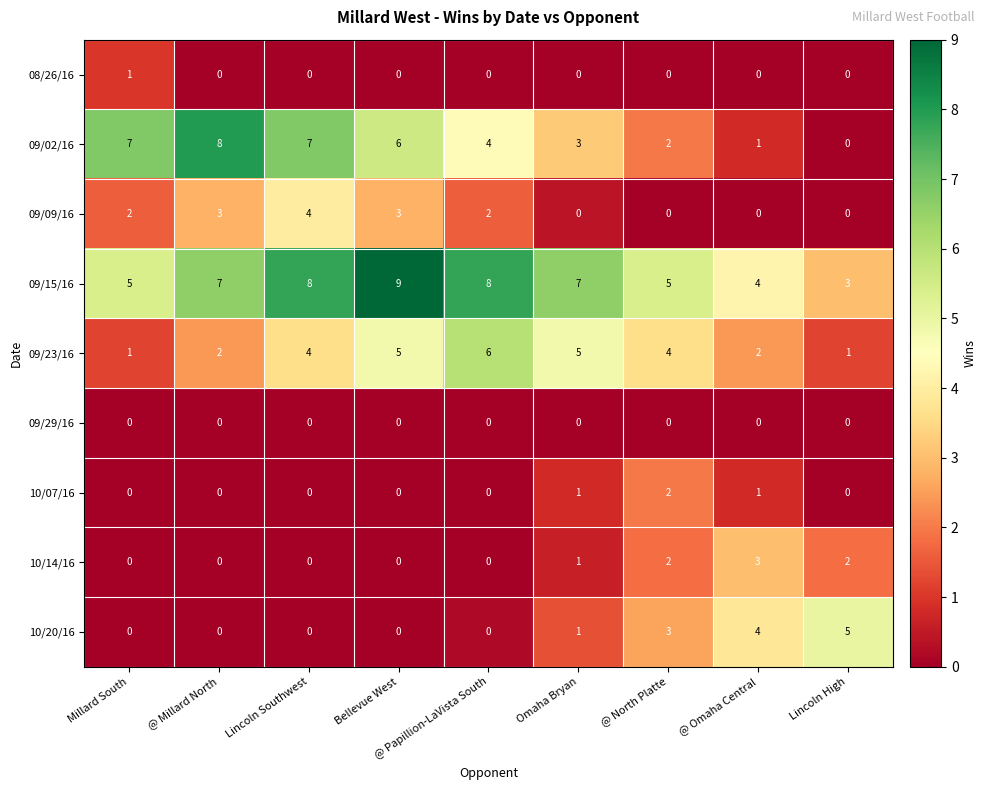

Is it true that 08/26/16 equals 1 at @ North Platte?

False